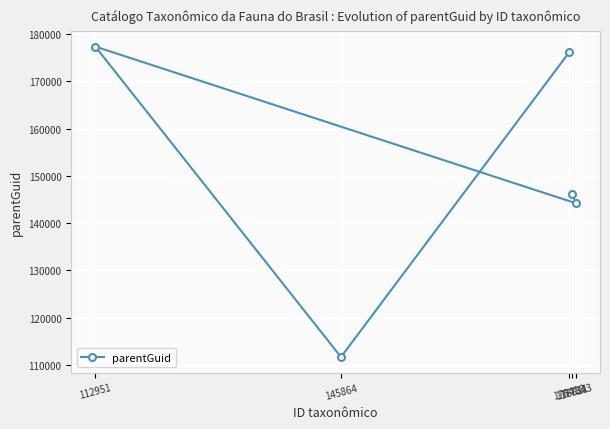

Reading right to left, transcribe all the data shown in this chart.

177343=144209	176811=146182	176418=176095	145864=111703	112951=177331